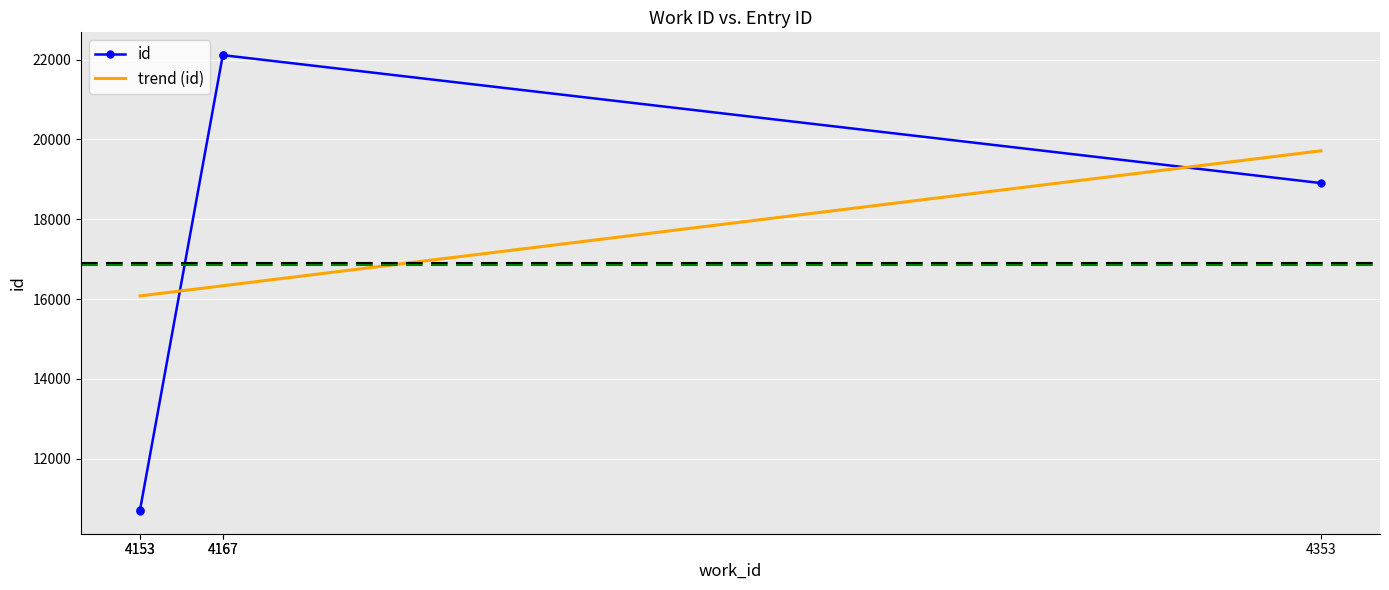

What is the difference between the maximum and minimum values?

11424